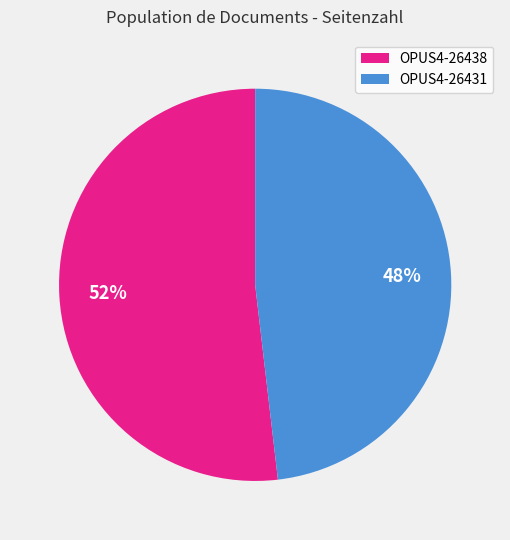

The OPUS4-26431 slice represents 35% of the pie. True or false?

False